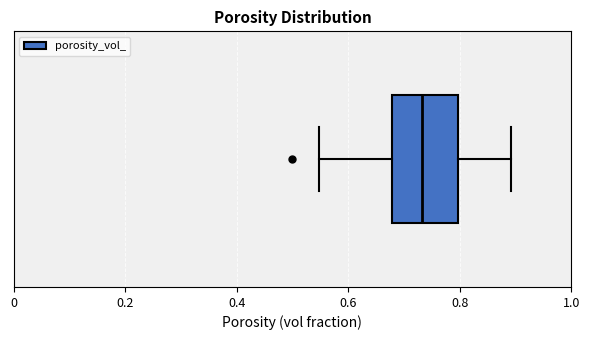

Where does the right whisker of the box end on the x-axis? The values are not printed on the chart, so give them approximately, as read against the axis.

0.90